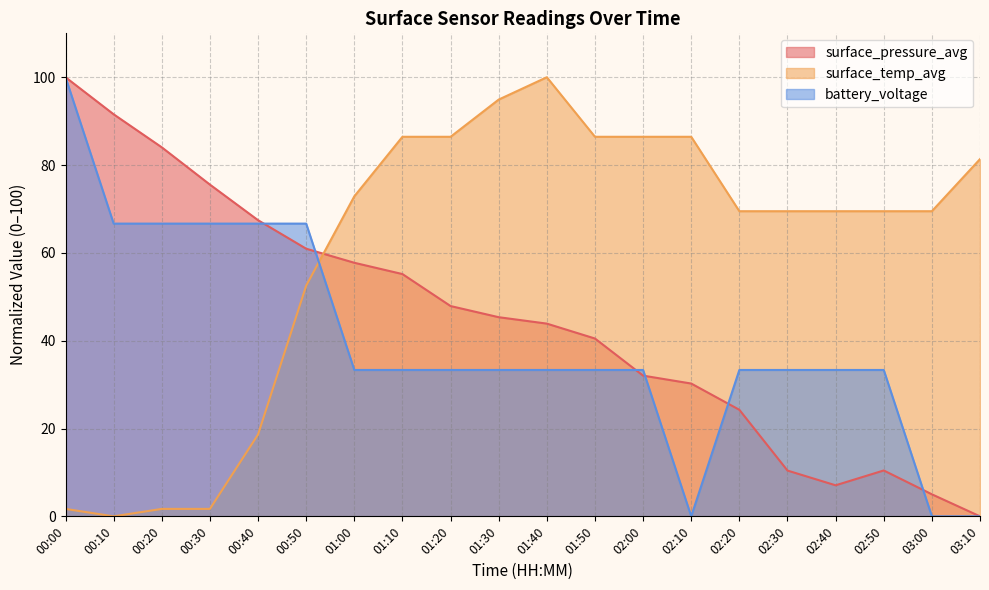

Where does the surface_temp_avg series first go above 69?

01:00